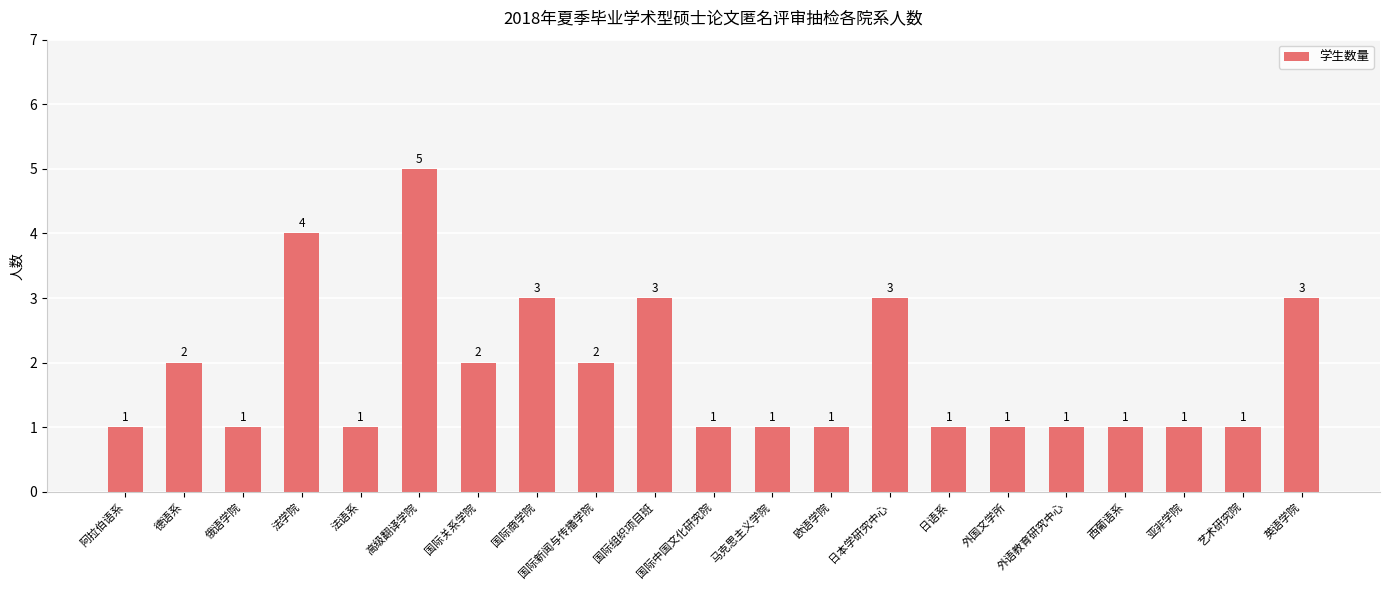

What is the label of the 19th bar from the right?

俄语学院